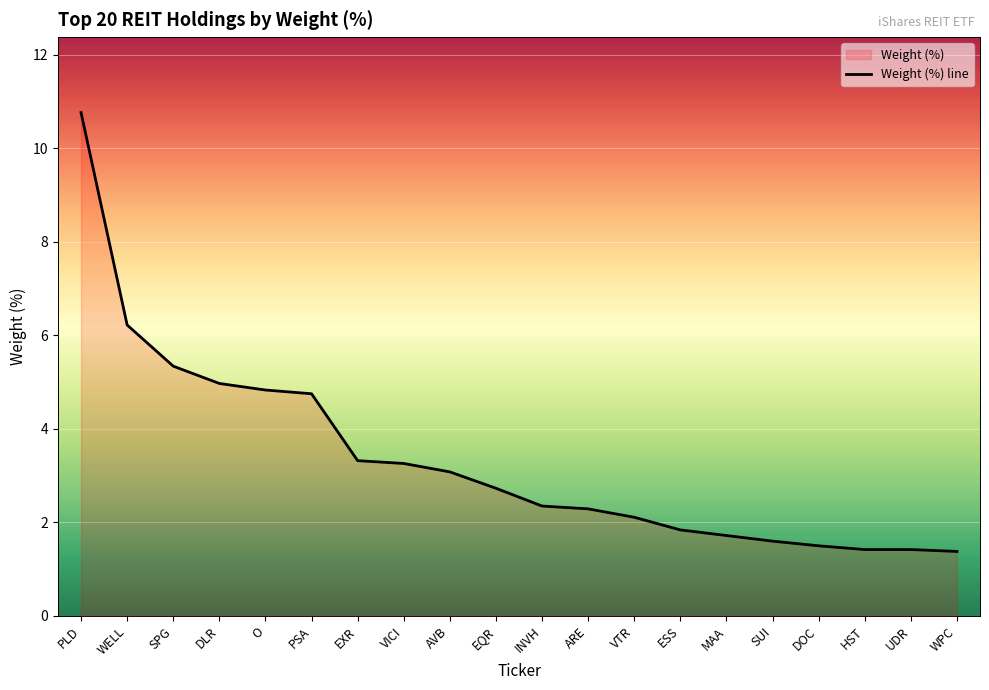

What is the label of the 13th point from the left?

VTR